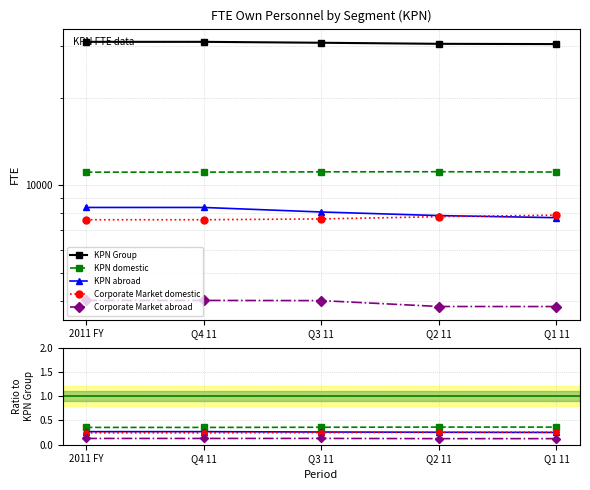

True or false: Corporate Market domestic and KPN abroad intersect in this chart.

True